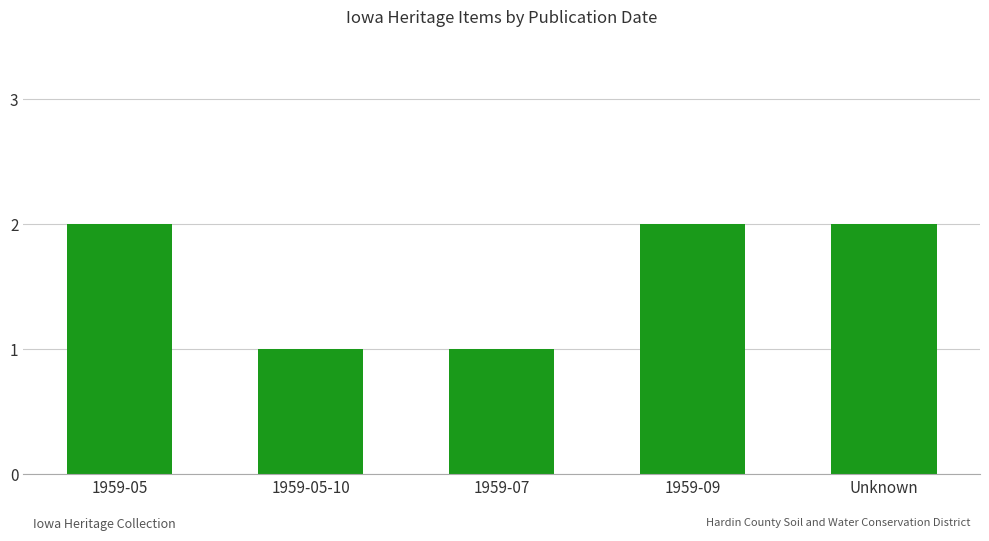

What is the value of the 1st bar from the left?

2